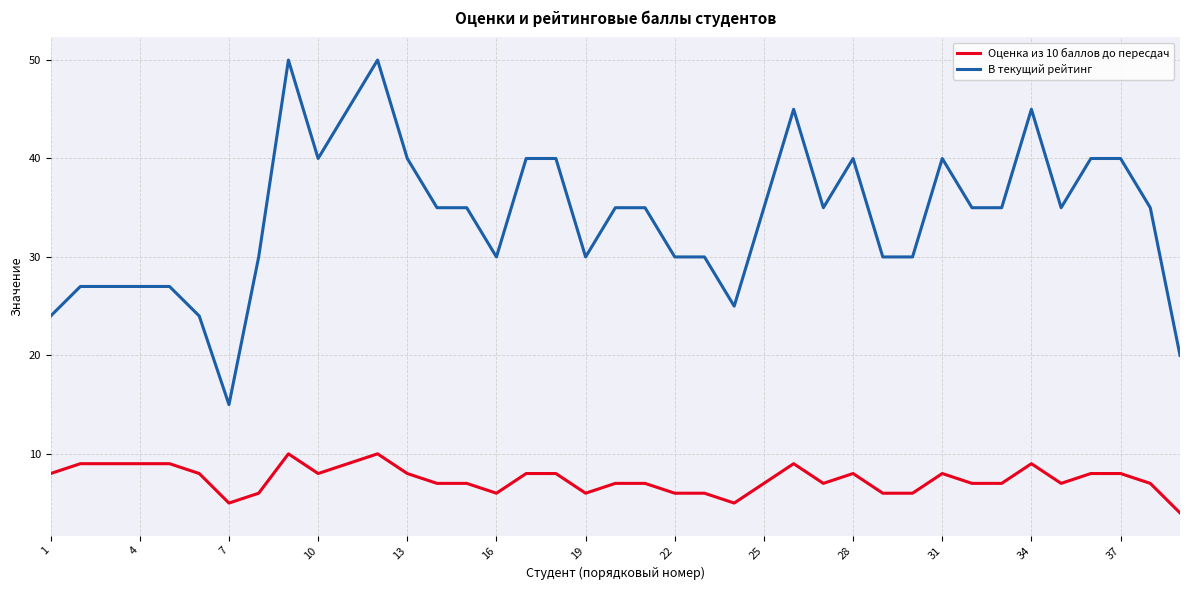

Rank the series by their average value, from lowest to highest.

Оценка из 10 баллов до пересдач, В текущий рейтинг